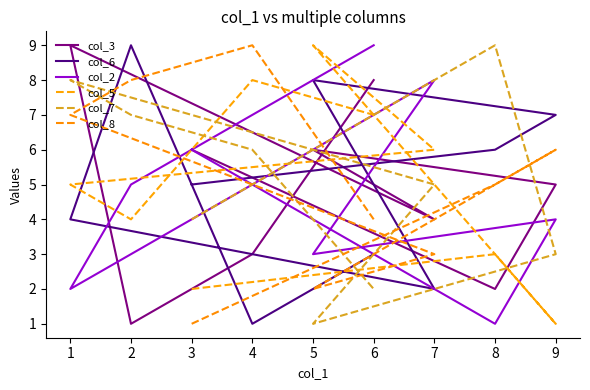

What is the maximum value for col_6?

9